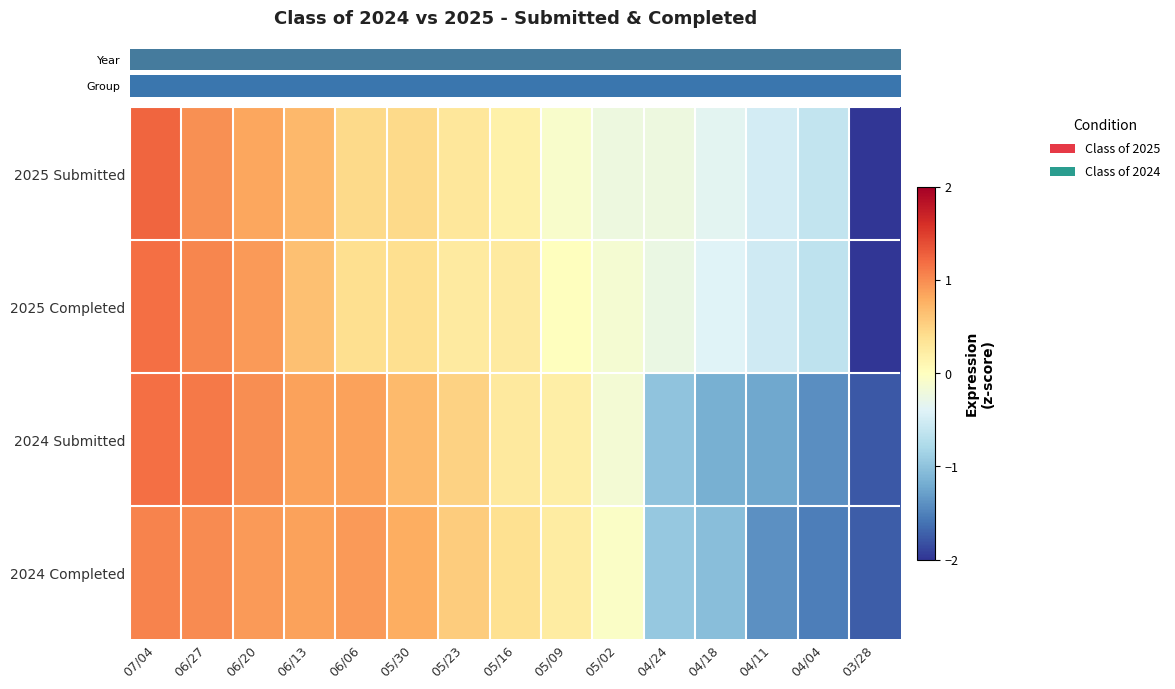

What is the total value across all series at 05/02?

-0.6